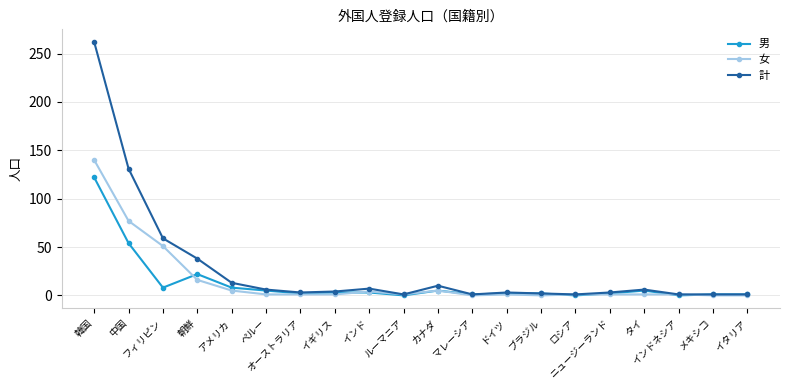

List the series in order of their peak value, lowest first.

男, 女, 計